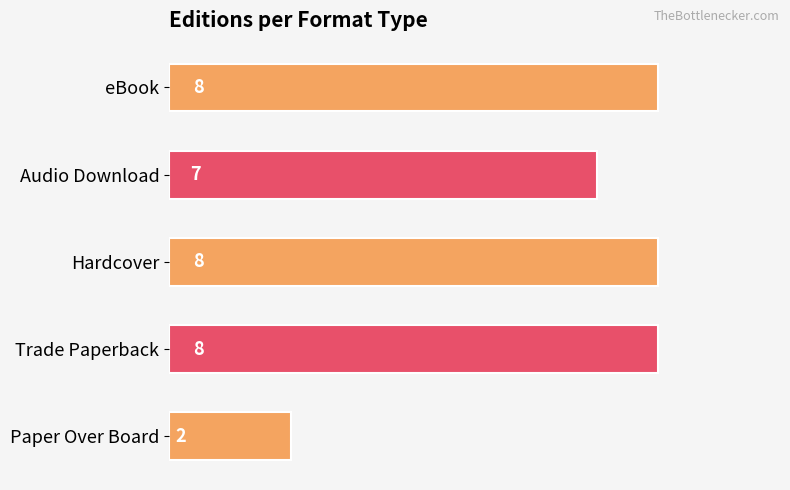

What is the greatest value displayed?

8